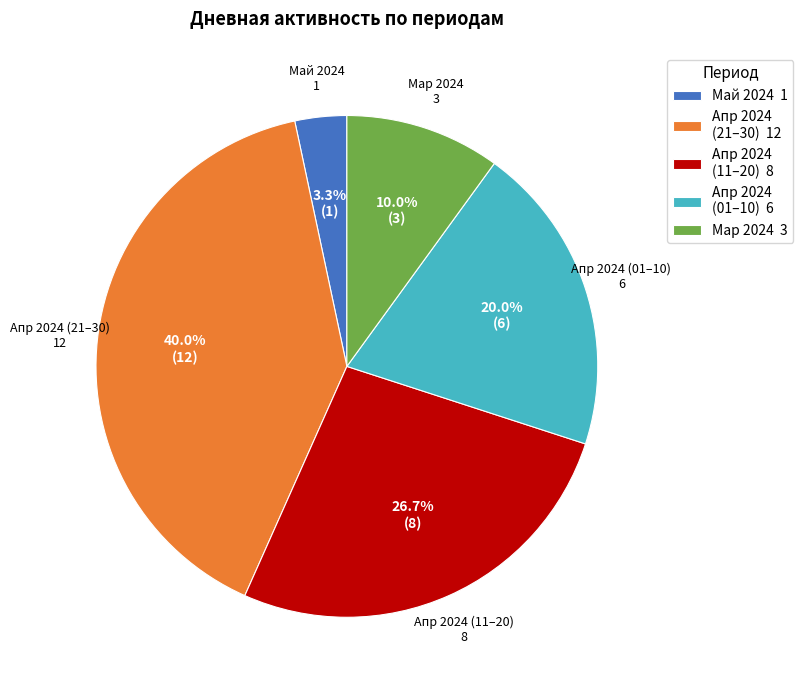

Combined, what portion of the pie is Апр 2024 (21–30) 12 and Май 2024 1?

43.3%